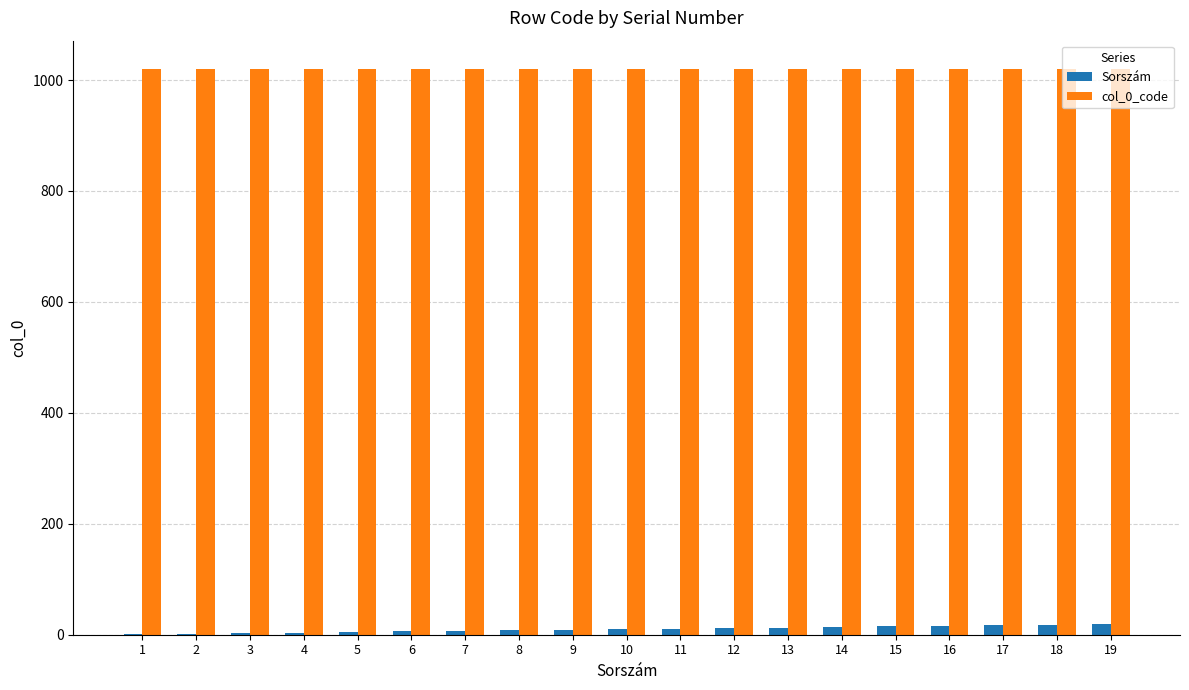

What is the average value of the col_0_code series?

1020